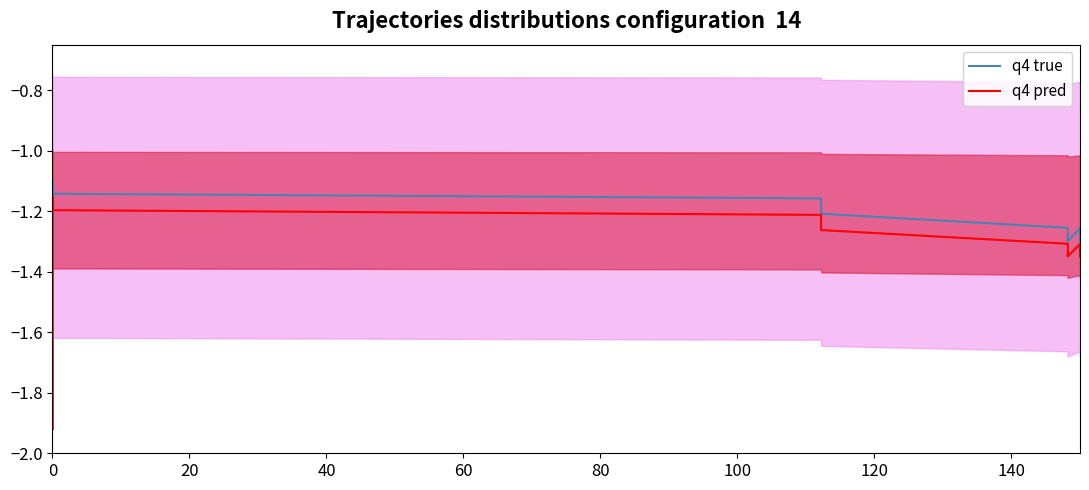

In q4 pred, how many points are lower than both neighbors (excluding endpoints)?

3